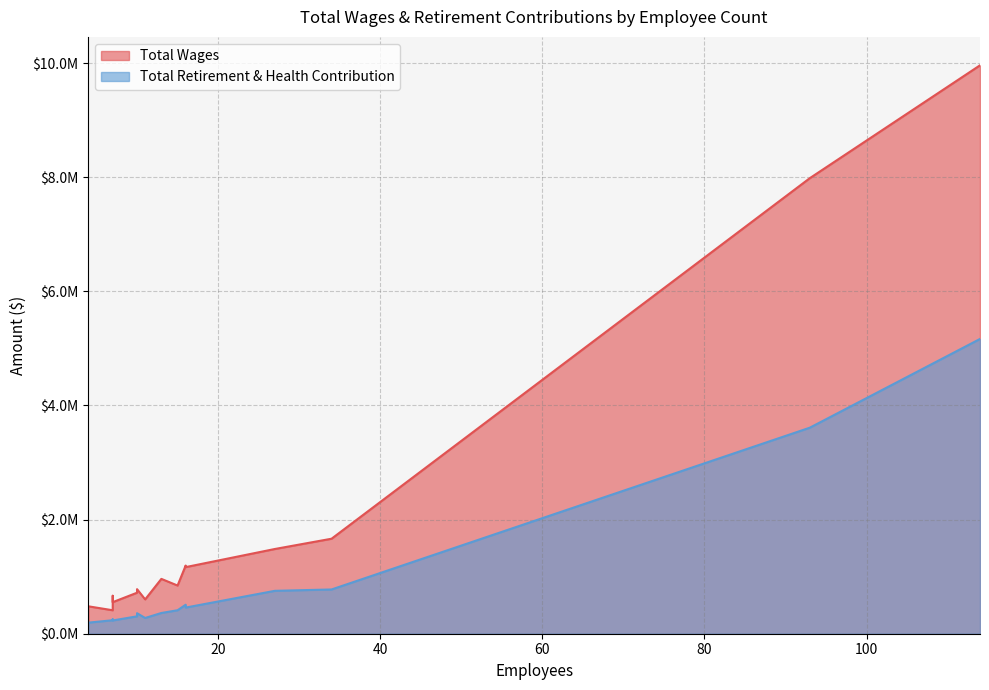

At 16, list the series in order from smallest to largest.

Total Retirement & Health Contribution, Total Wages